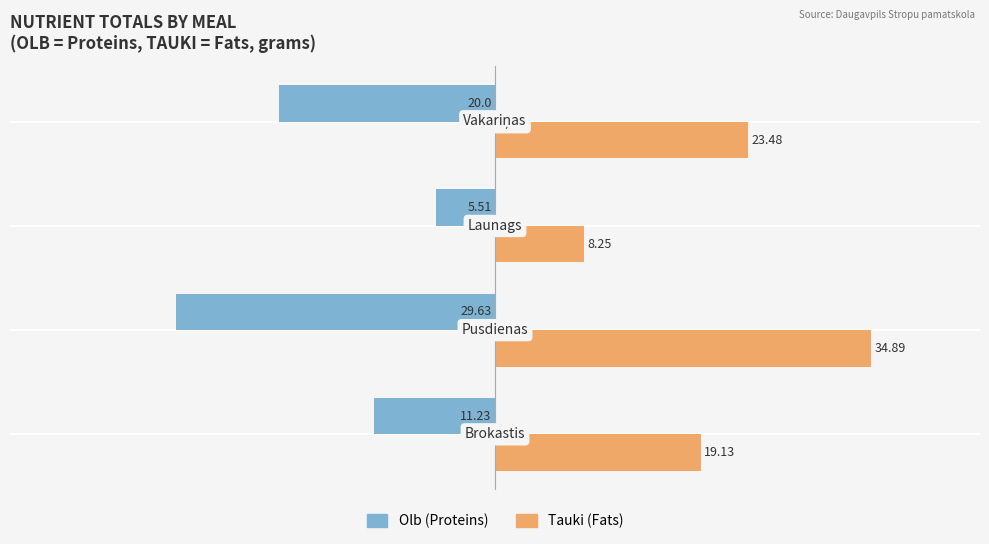

Is it true that Without Mortgage equals -49.1 at −40?

False